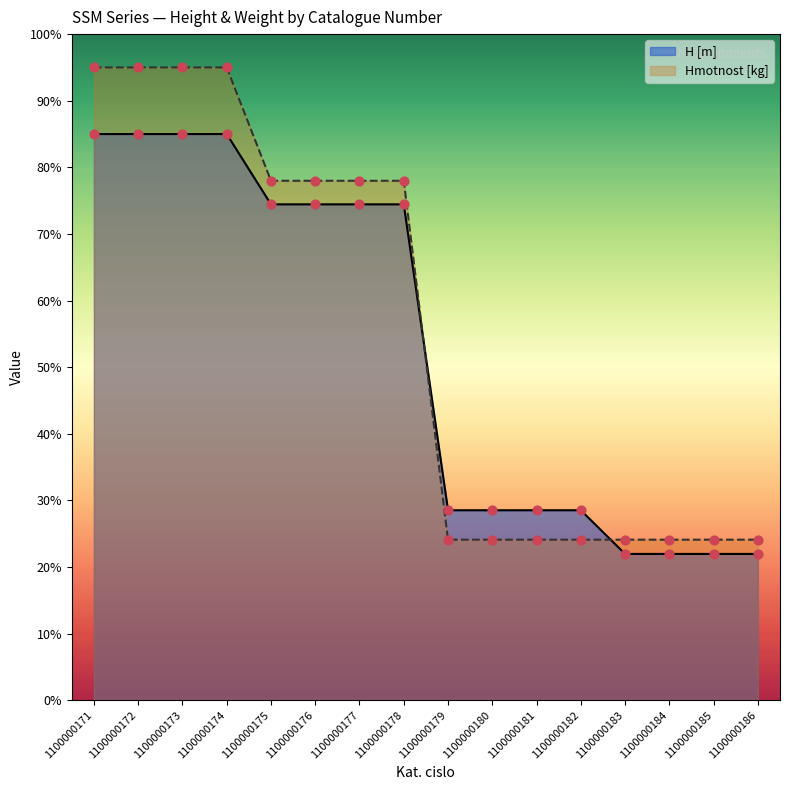

What is the total value across all series at 1100000176?

152.4